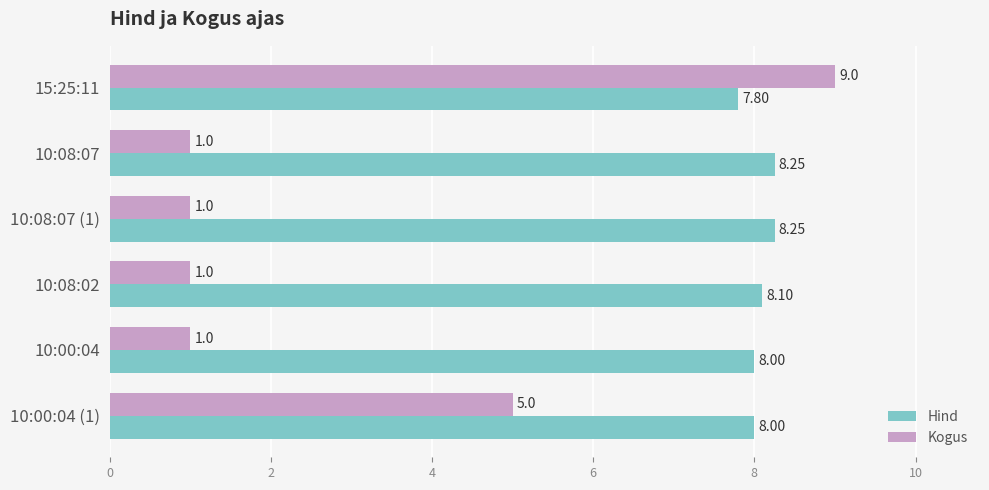

What is the average value of the Hind series?

8.1